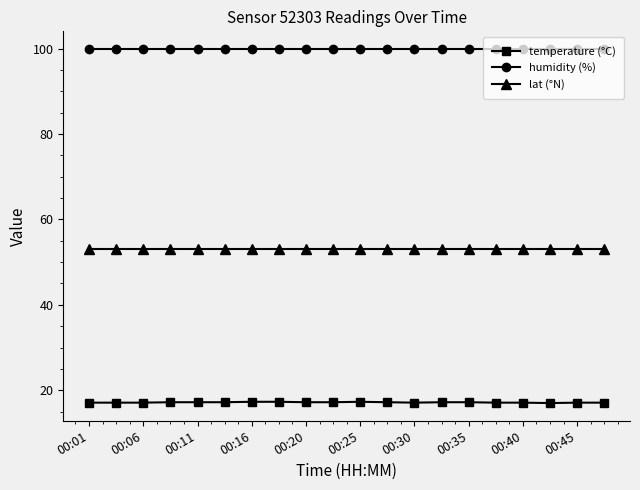

At how many categories does at least one series exceed 56?

20